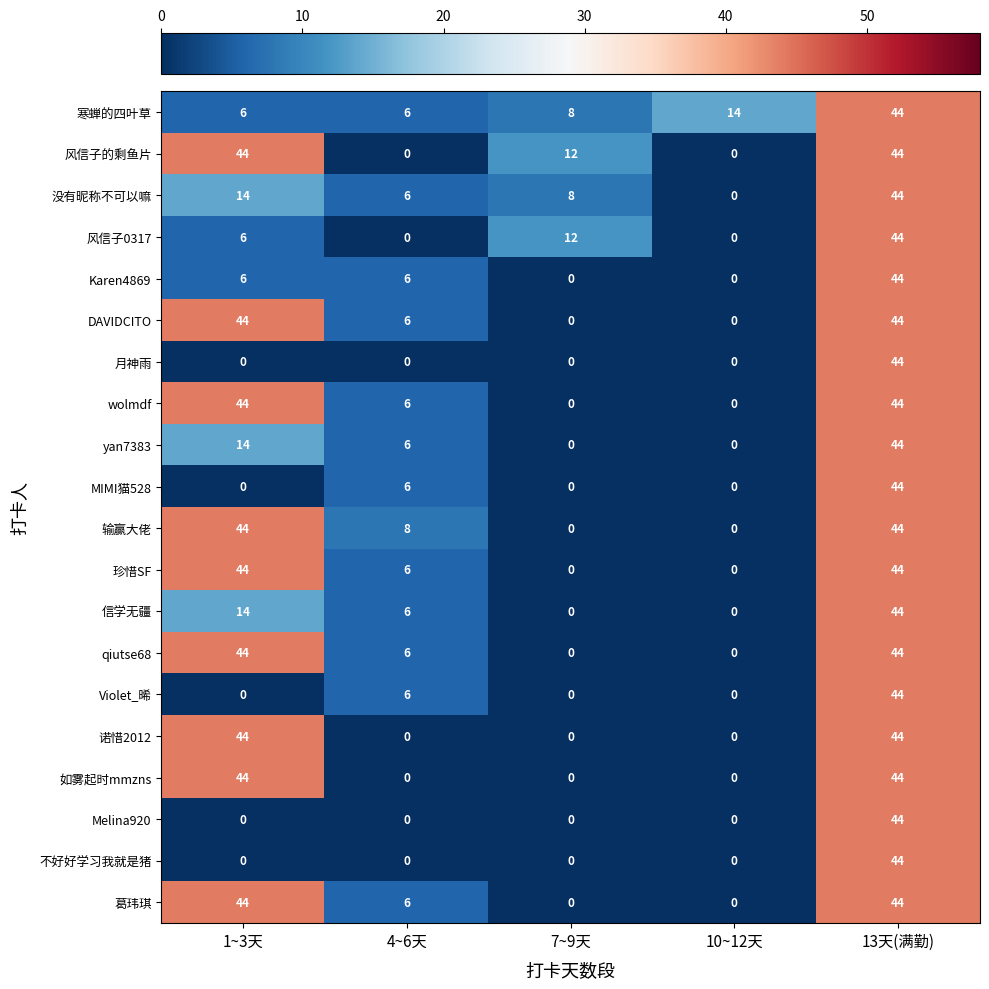

What is the total value across all series at 7~9天?

40